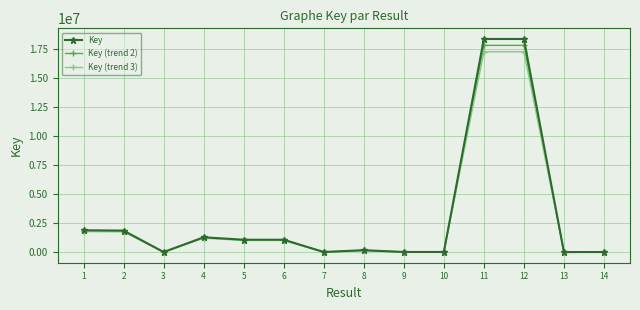

Is the value of Key at 7 greater than the value of Key (trend 3) at 4?

No